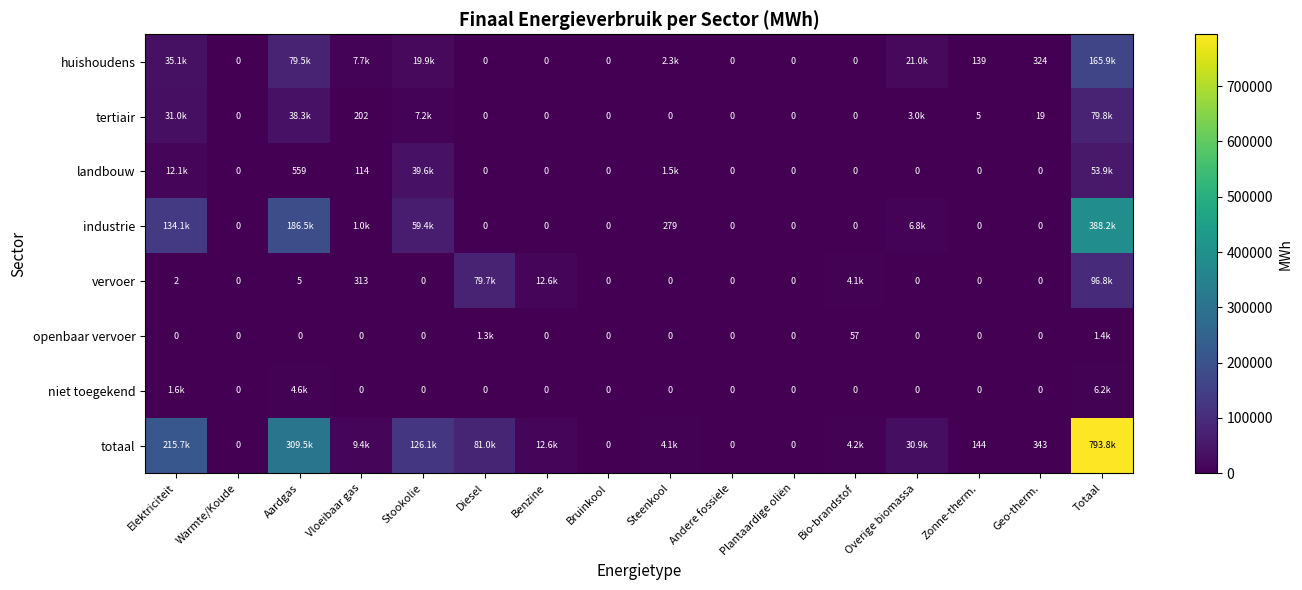

What is the difference between the totaal values at Diesel and Overige biomassa?

50175.5